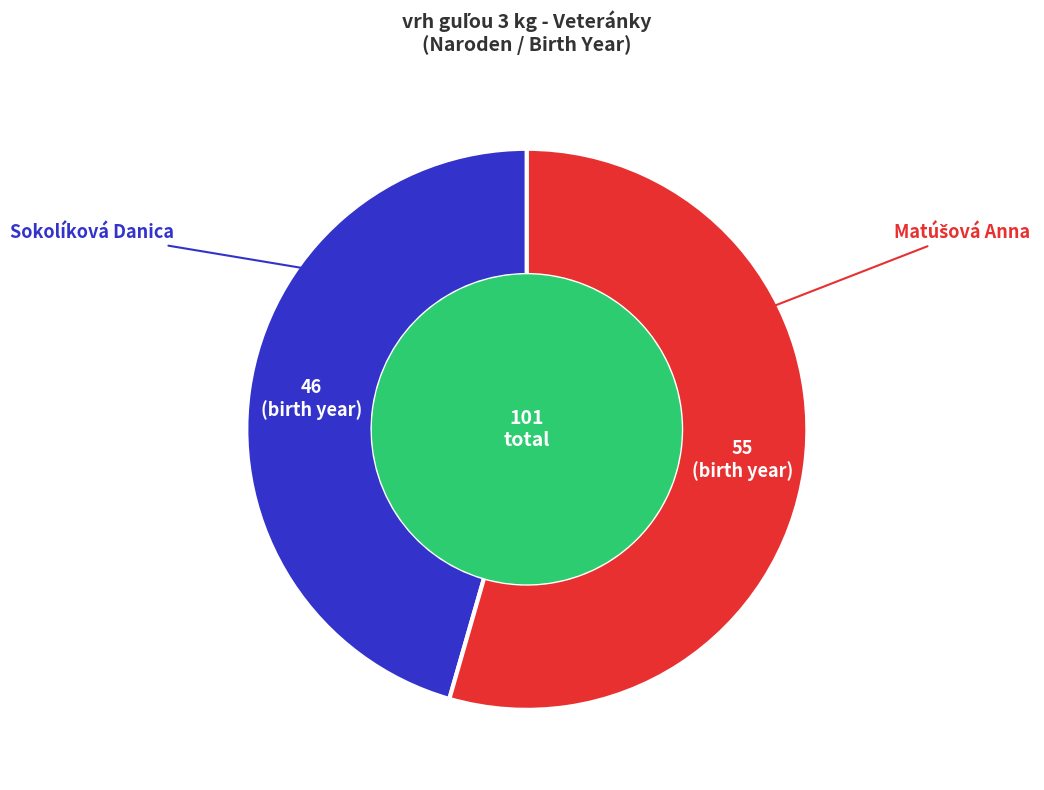

Does any single category account for the majority?

Yes